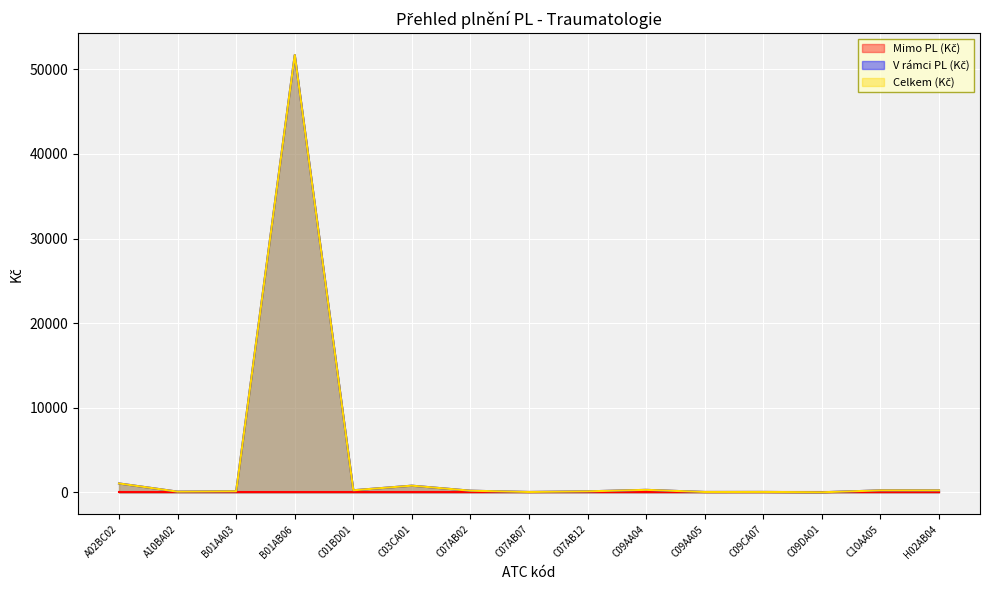

What is the difference between the second highest and second lowest values in the V rámci PL (Kč) series?

1008.6